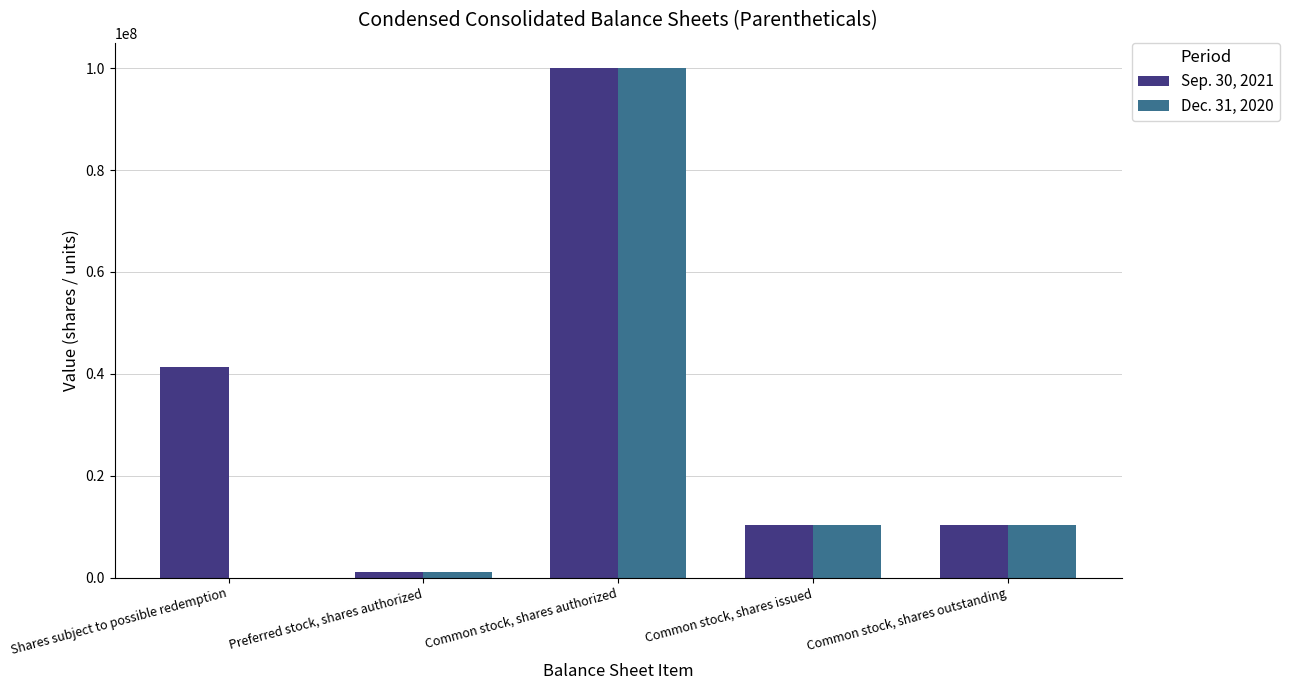

Is the value of Sep. 30, 2021 at Common stock, shares authorized greater than the value of Dec. 31, 2020 at Common stock, shares issued?

Yes